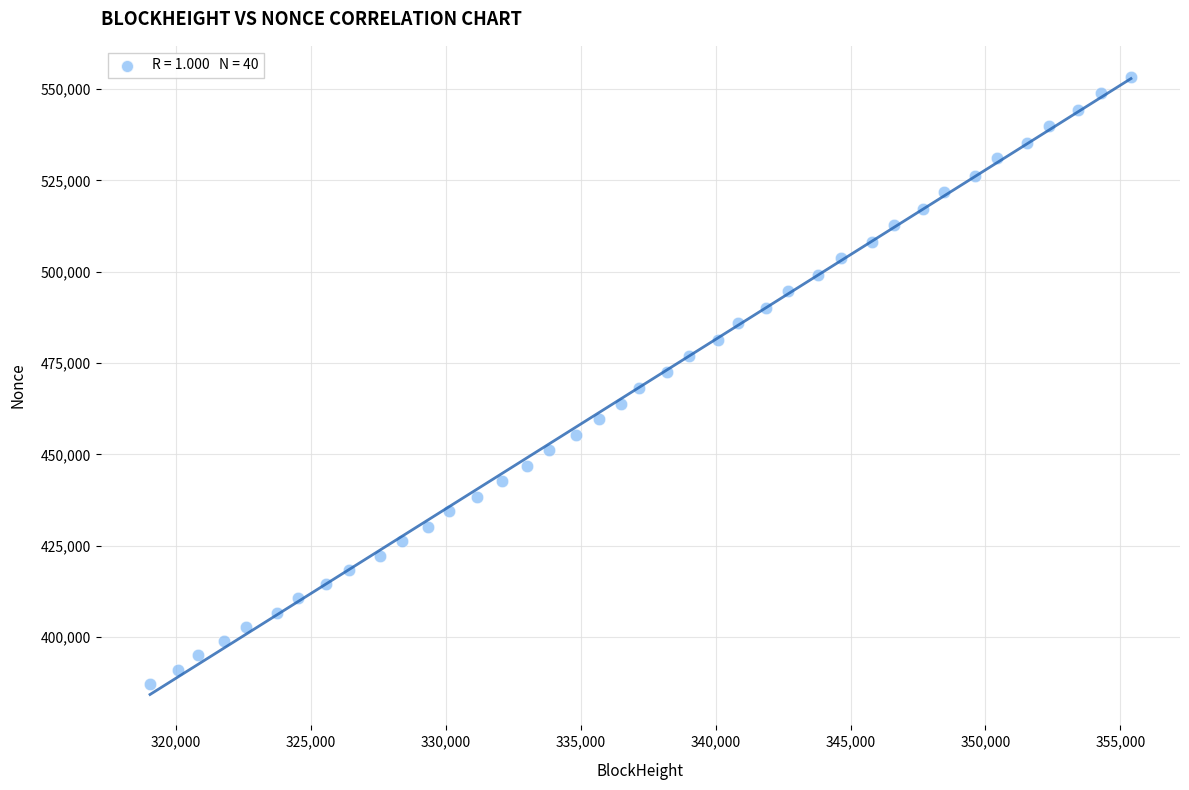

What is the range of Y values (max minus min)?

166088